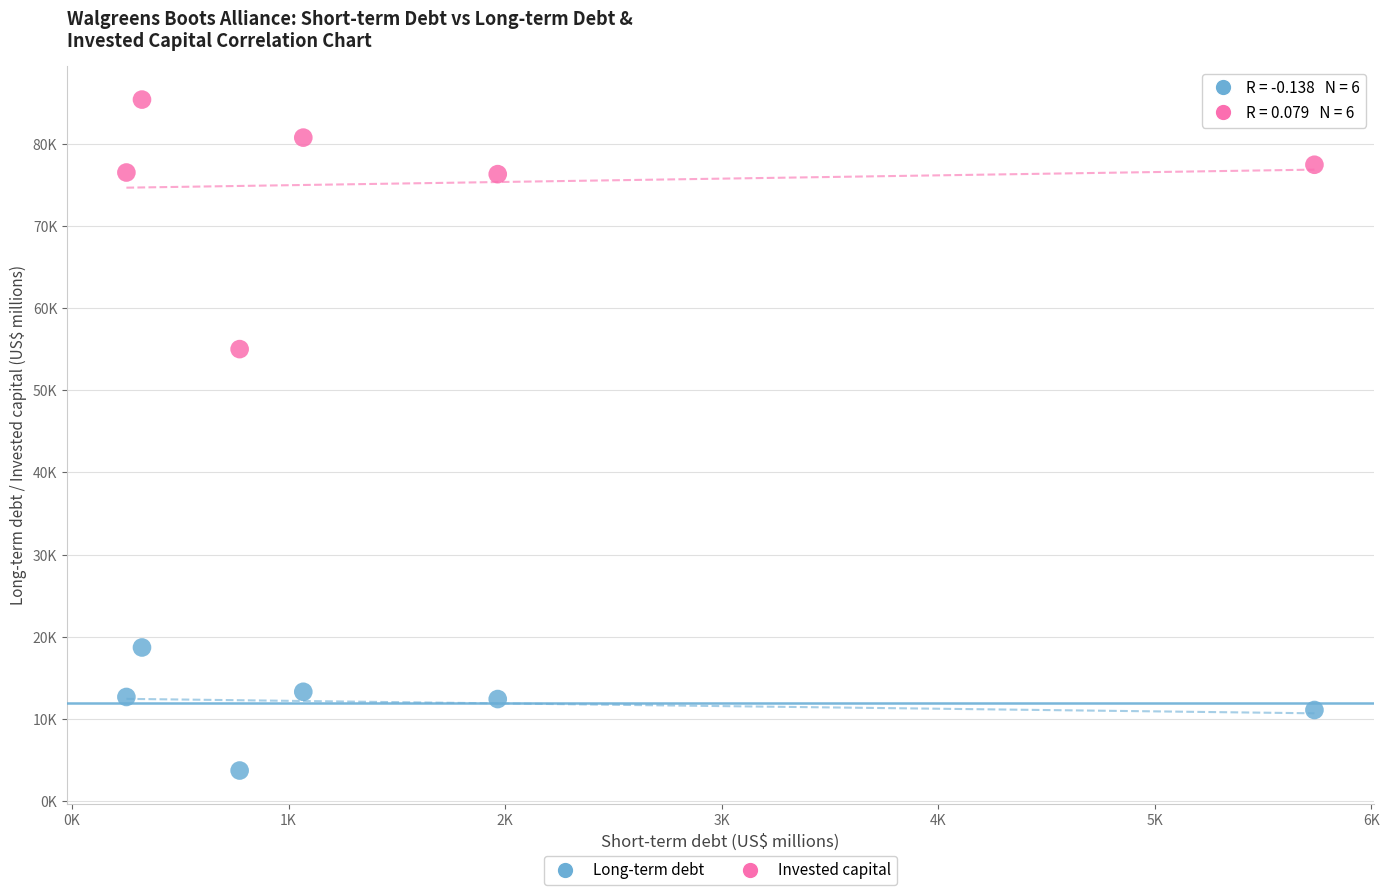

Which series reaches the minimum Y coordinate?

Long-term debt